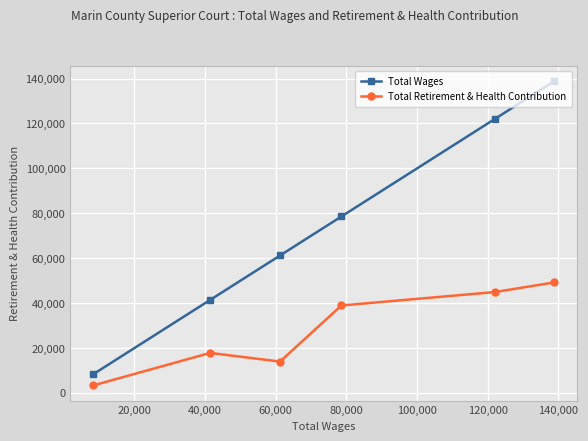

Which series has the largest total across all categories?

Total Wages